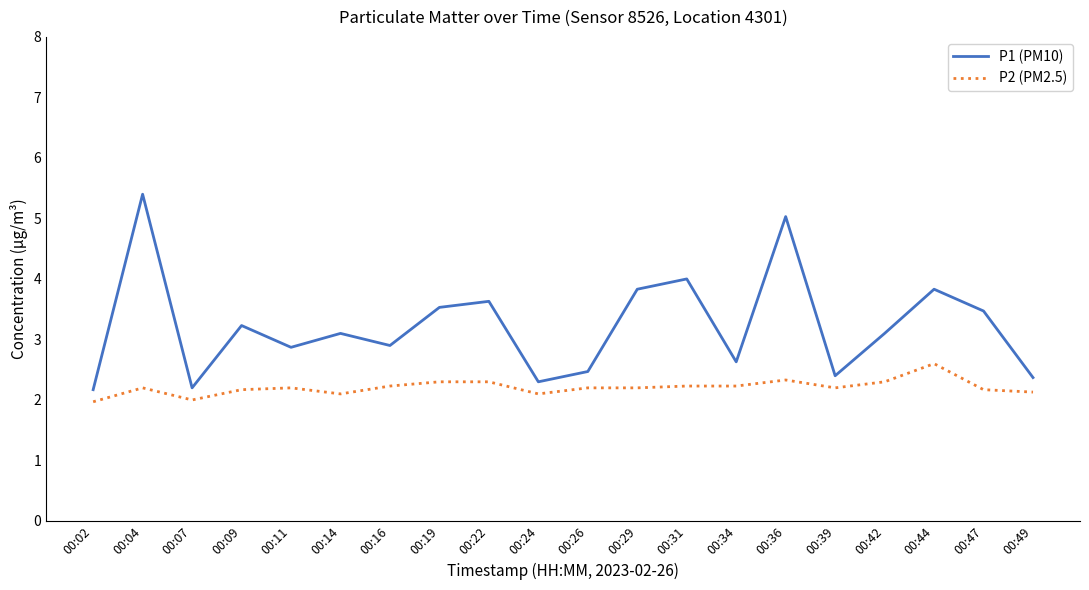

What is the difference between the P2 (PM2.5) values at 00:42 and 00:02?

0.3